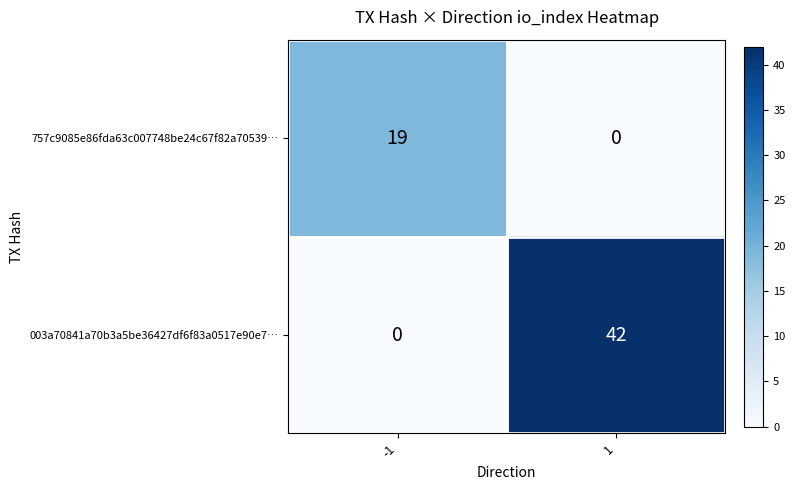

At -1, list the series in order from smallest to largest.

003a70841a70b3a5be36427df6f83a0517e90e7…, 757c9085e86fda63c007748be24c67f82a70539…